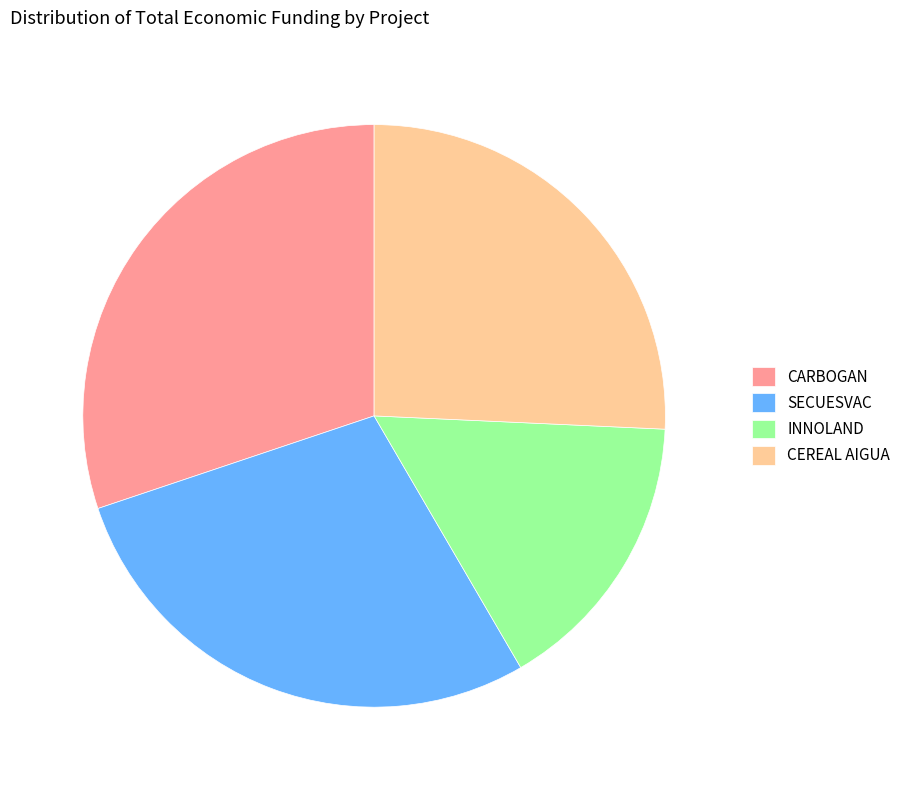

Rank the categories by value from lowest to highest.

INNOLAND, CEREAL AIGUA, SECUESVAC, CARBOGAN